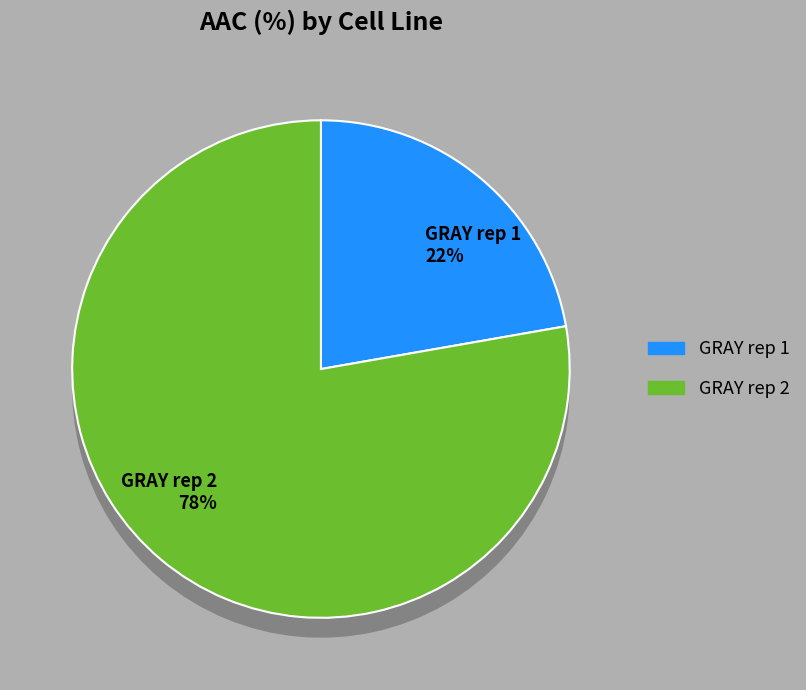

Count the number of slices in the pie.

2